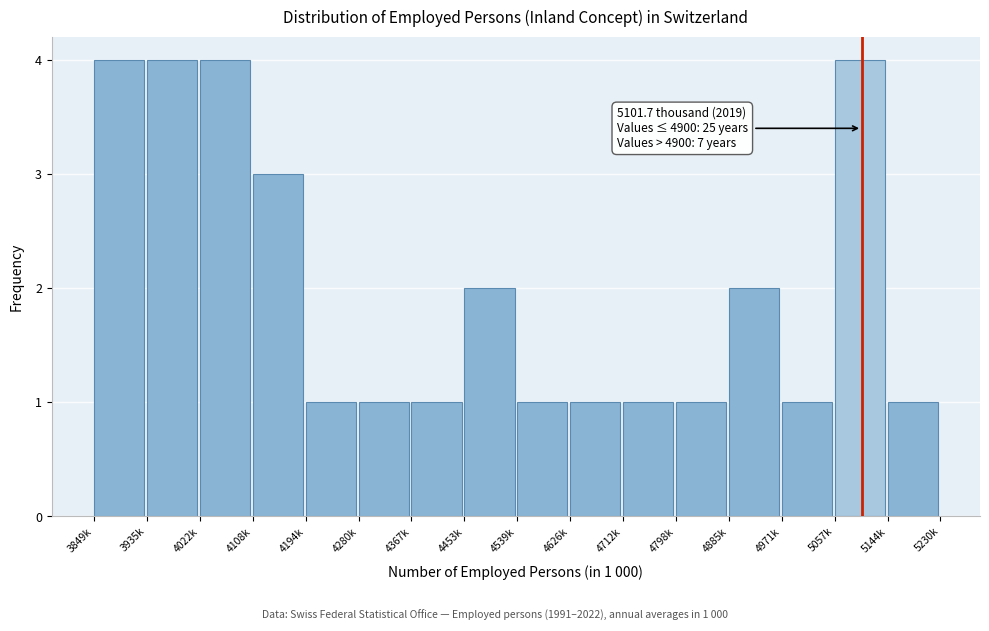

Reading left to right, extract all data points from this chart.

3849k=4	3935k=4	4022k=4	4108k=3	4194k=1	4280k=1	4367k=1	4453k=2	4539k=1	4626k=1	4712k=1	4798k=1	4885k=2	4971k=1	5057k=4	5144k=1